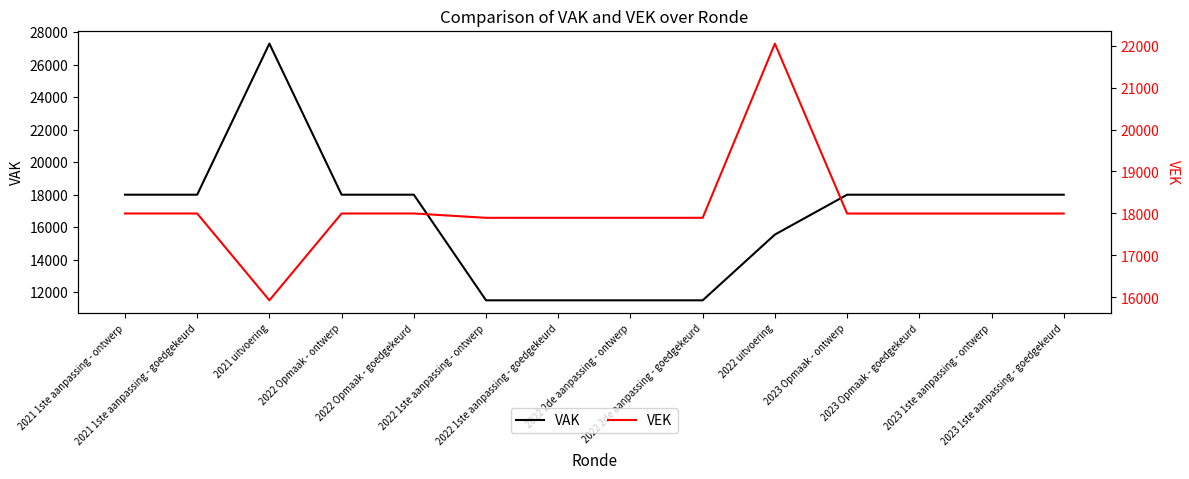

Which series has the widest spread of values?

VAK